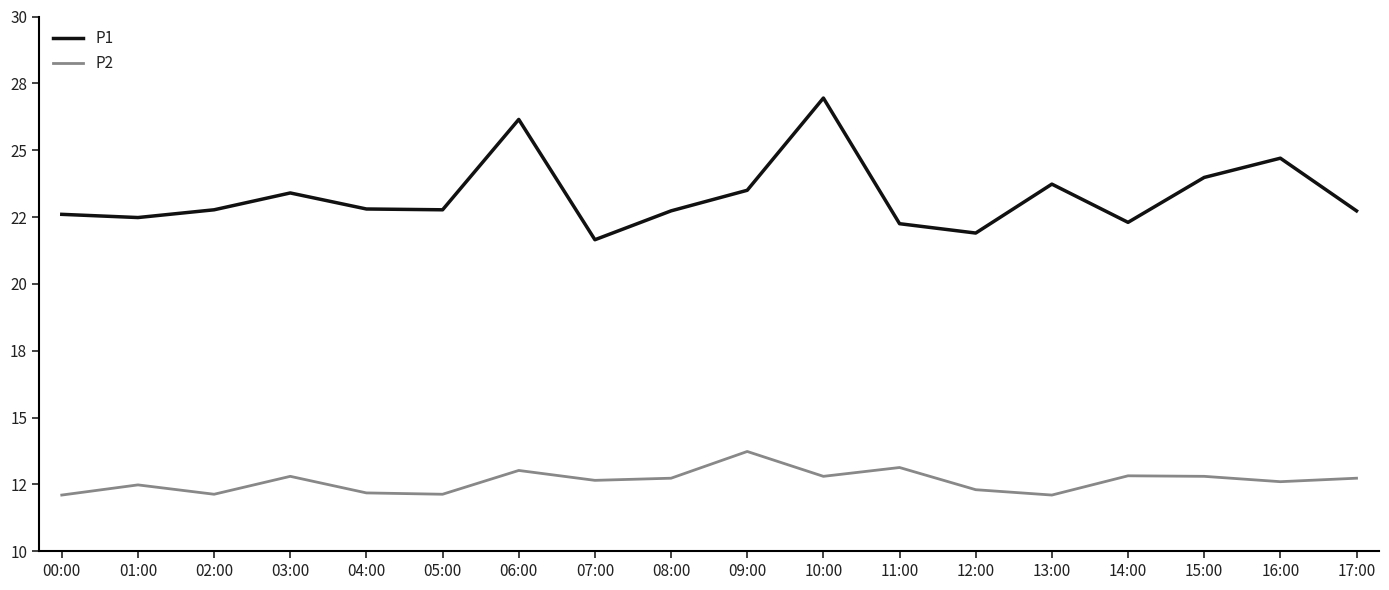

Reading left to right, transcribe all the data shown in this chart.

P1: 22.6	22.5	22.8	23.4	22.8	22.8	26.1	21.6	22.7	23.5	26.9	22.2	21.9	23.7	22.3	24.0	24.7	22.7
P2: 12.1	12.5	12.1	12.8	12.2	12.1	13.0	12.7	12.7	13.7	12.8	13.1	12.3	12.1	12.8	12.8	12.6	12.7